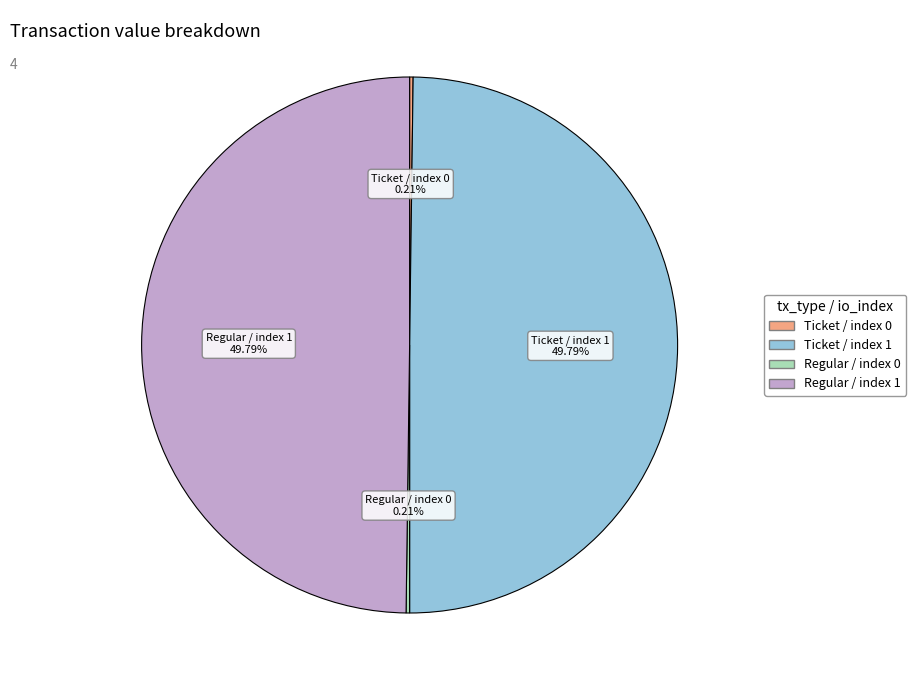

What percentage is NOT represented by Ticket / index 1?

50.2%